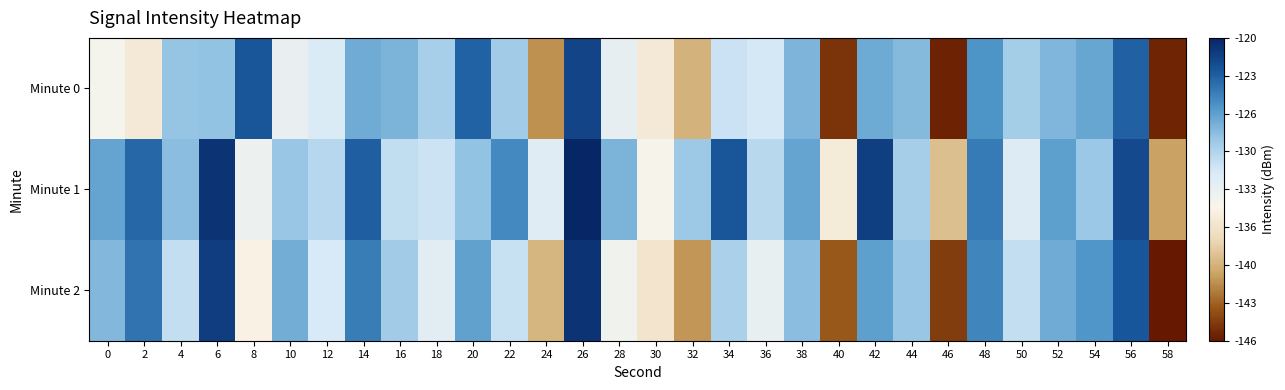

What is the minimum value shown in the chart?

-146.1